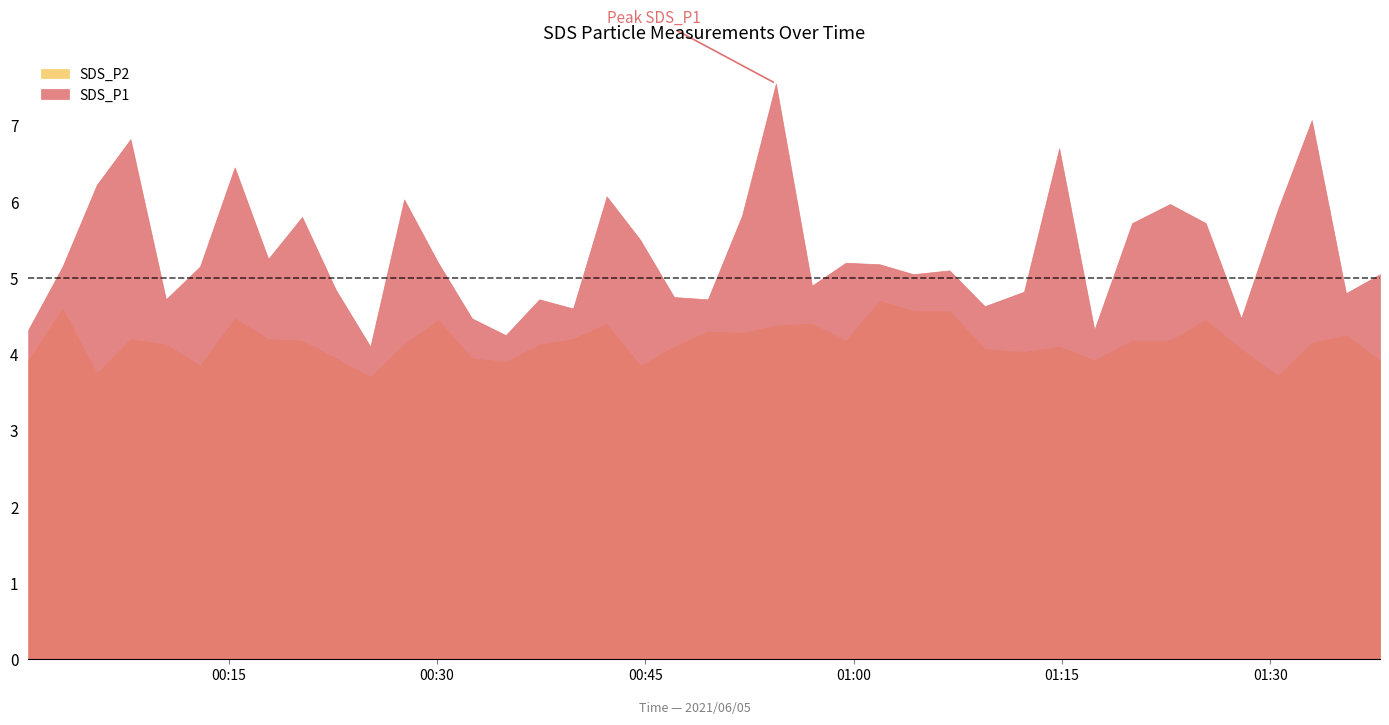

How many data points in SDS_P2 are above 4?

29